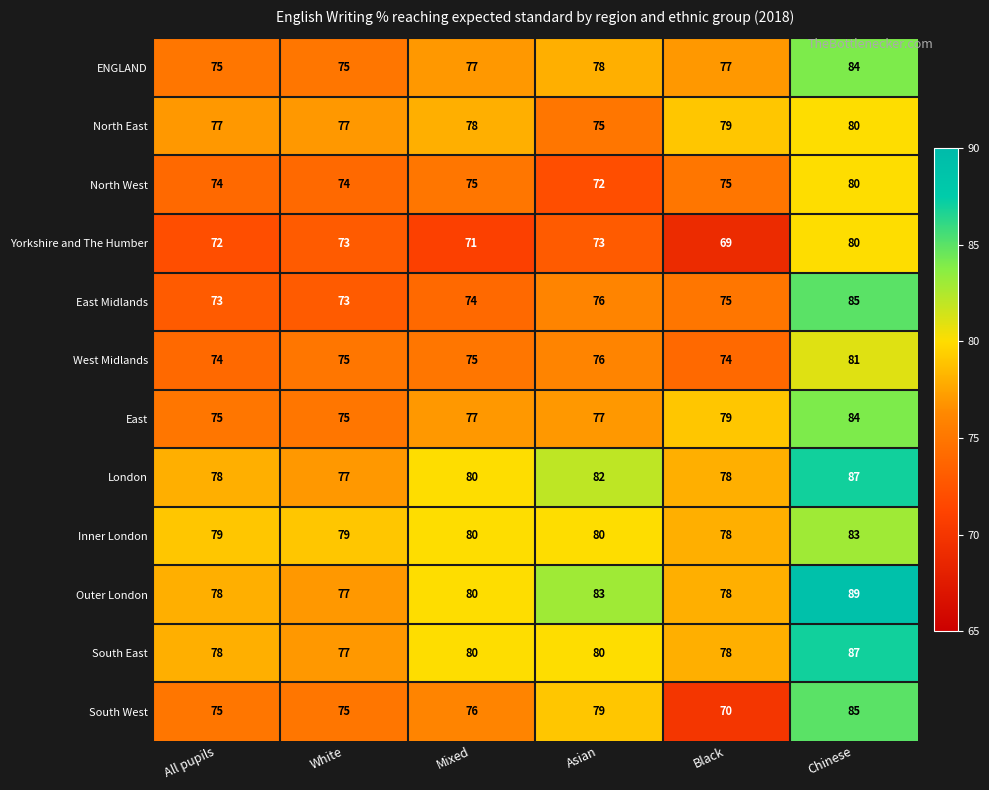

What is the spread (max minus min) of values at Black?

10